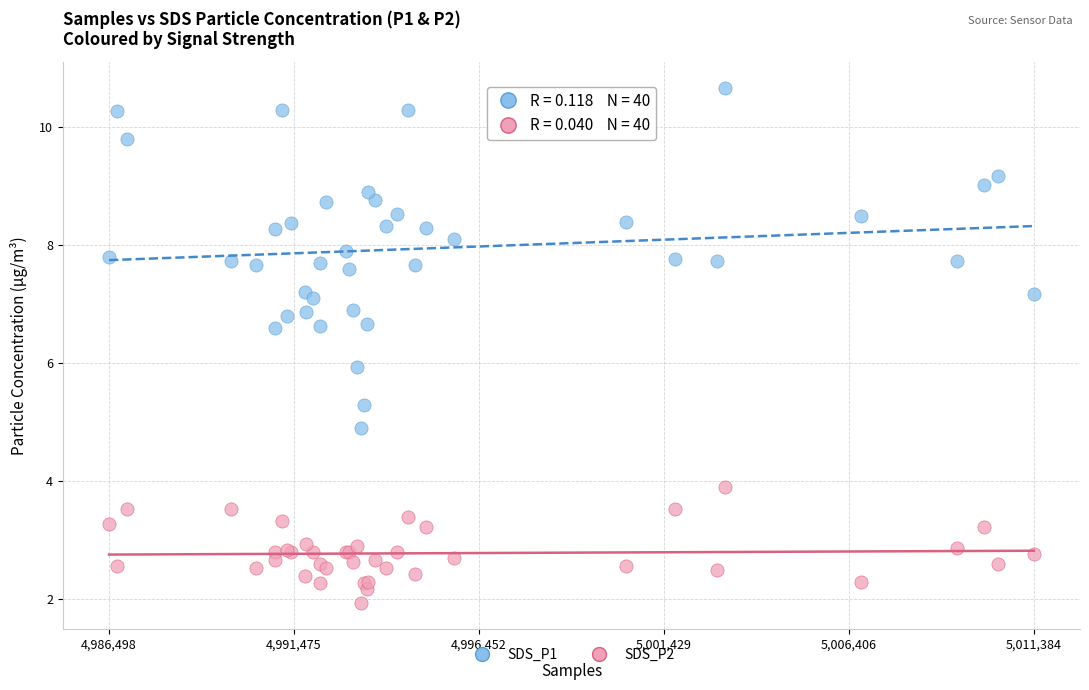

Which series contains the lowest Y value?

SDS_P2